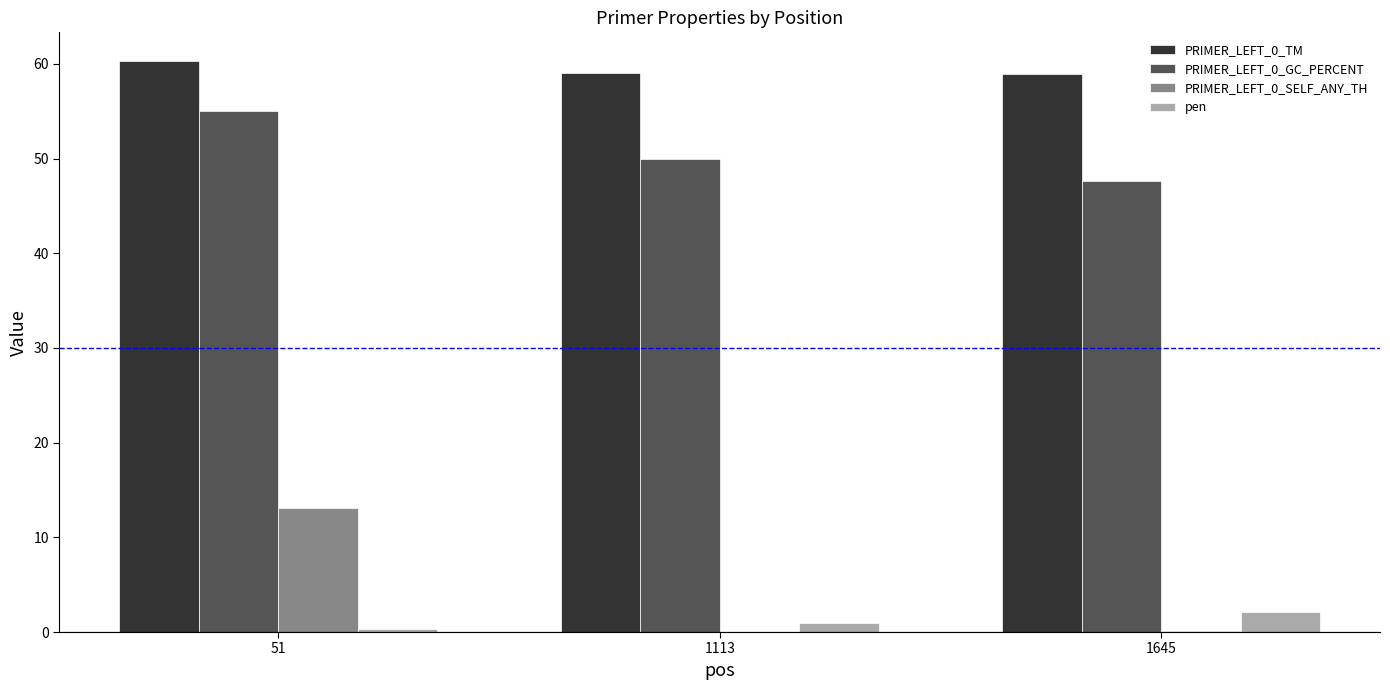

Count the number of data series in this chart.

4